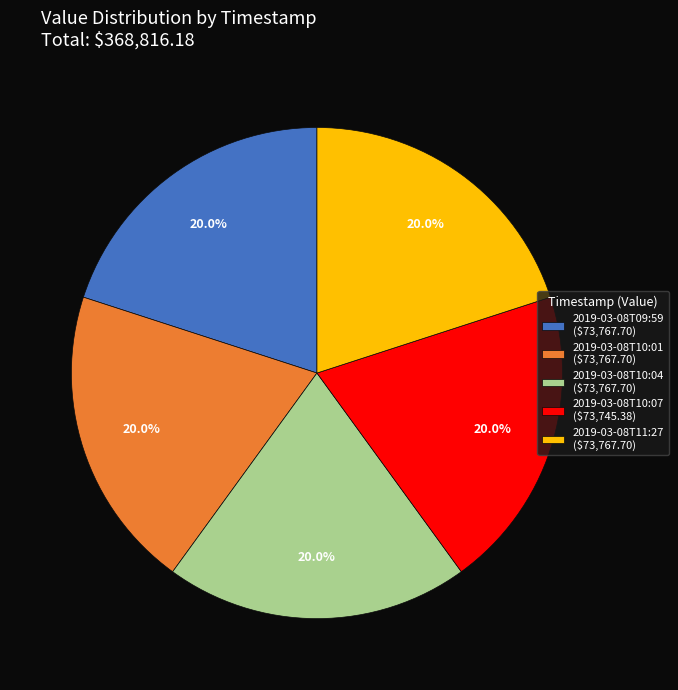

How many slices are in this pie chart?

5